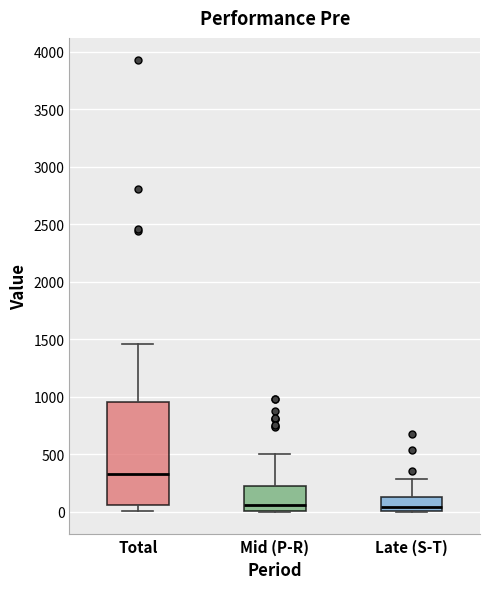

Comparing the boxes themselves (not the whiskers), which one is the tallest?

Total